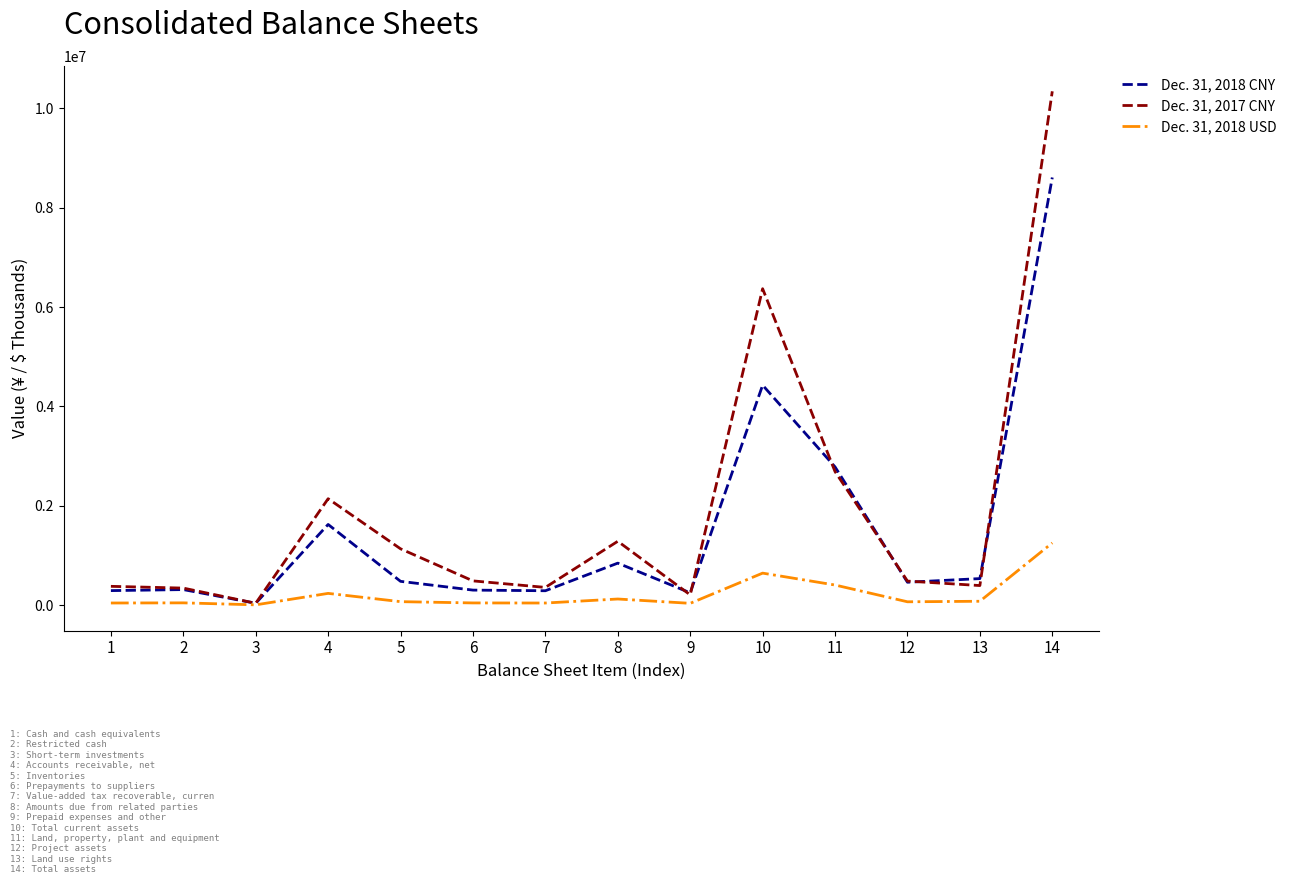

What is the greatest value displayed?

10342835